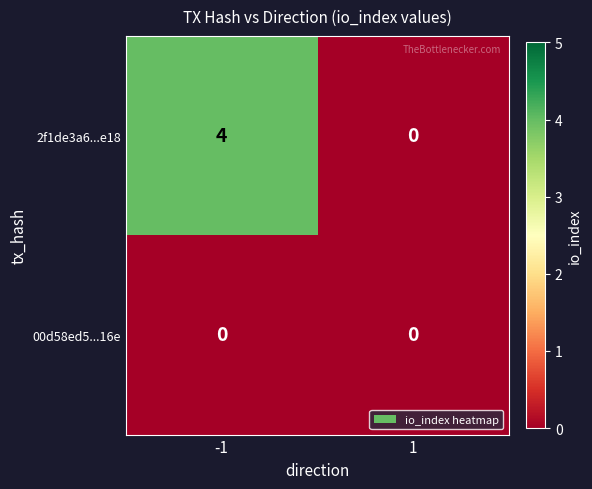

Count the number of data series in this chart.

2